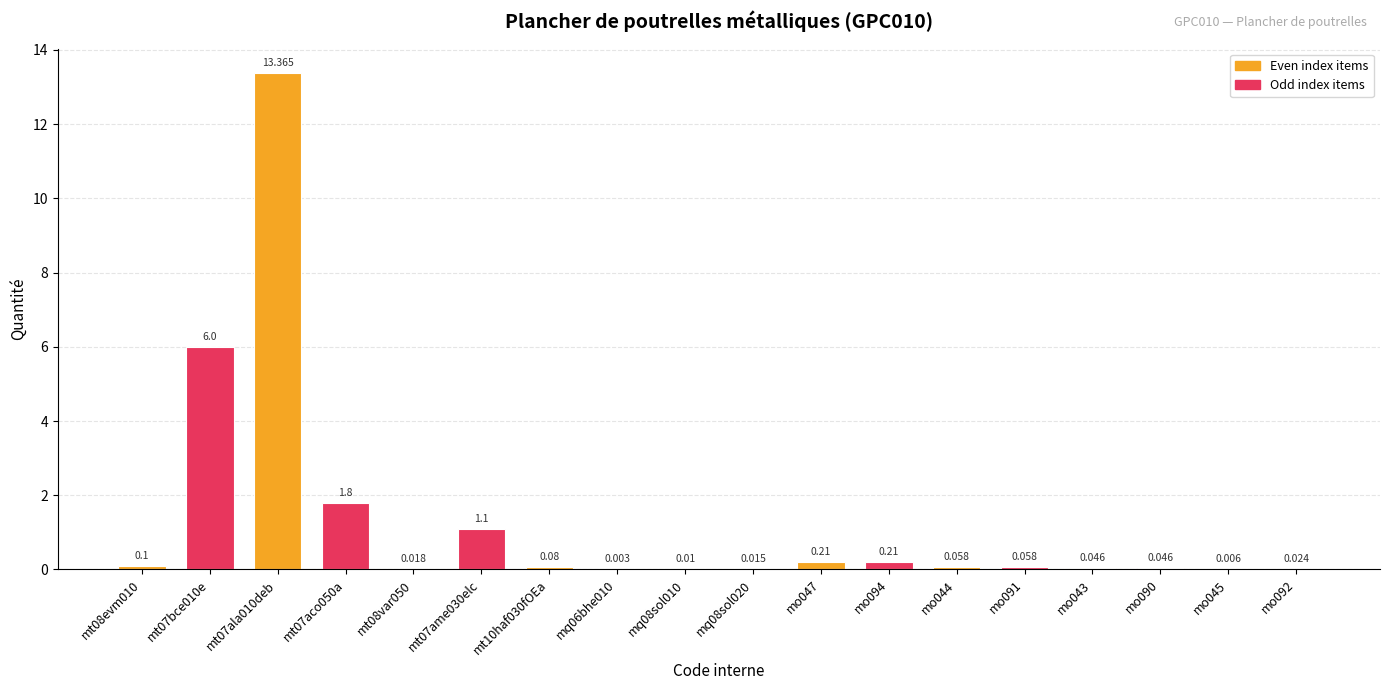

What is the greatest value displayed?

13.4